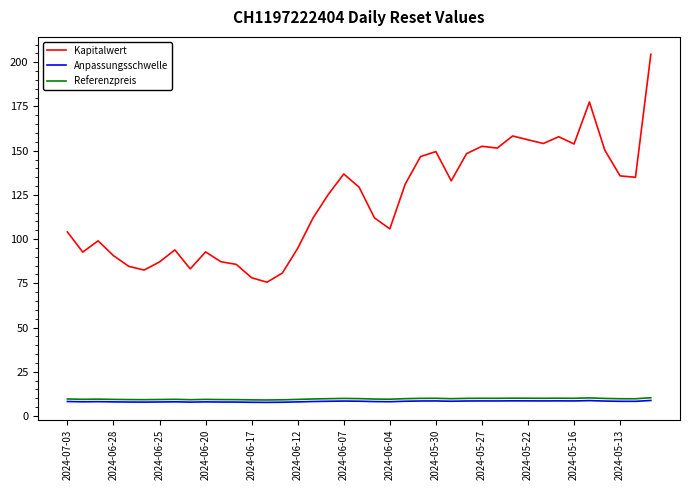

Which series has the largest total across all categories?

Kapitalwert